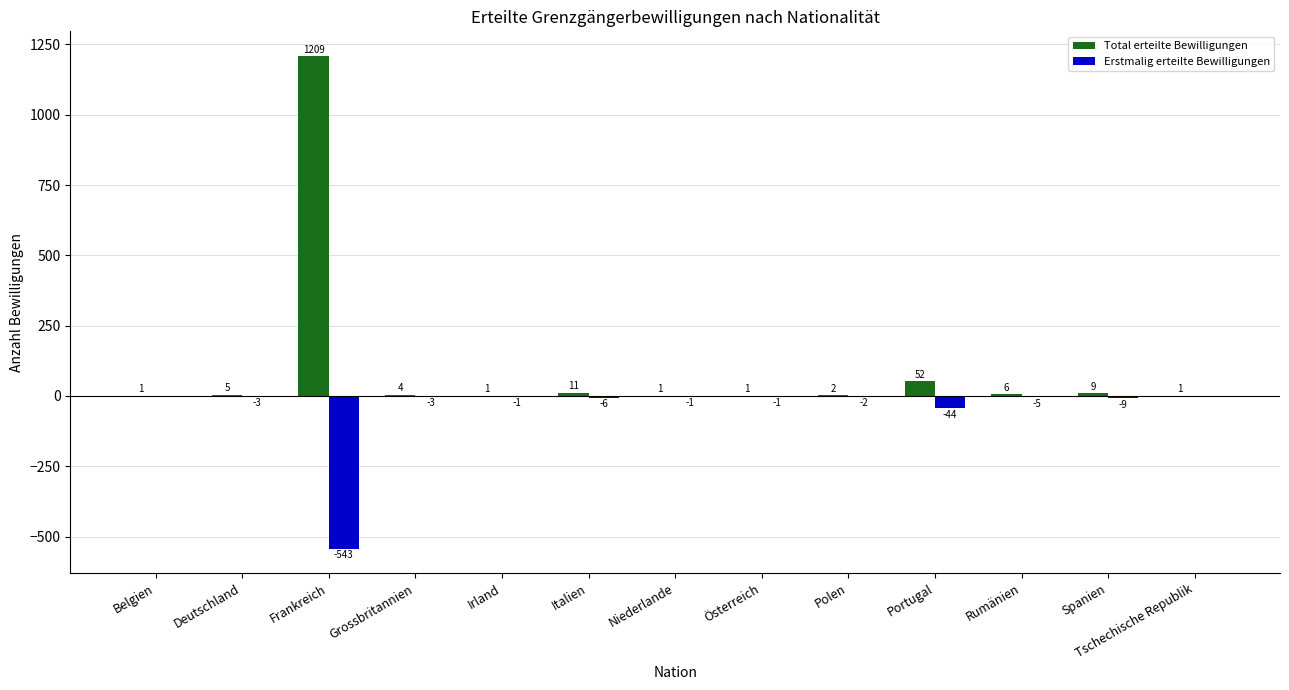

Which series has the largest total across all categories?

Total erteilte Bewilligungen